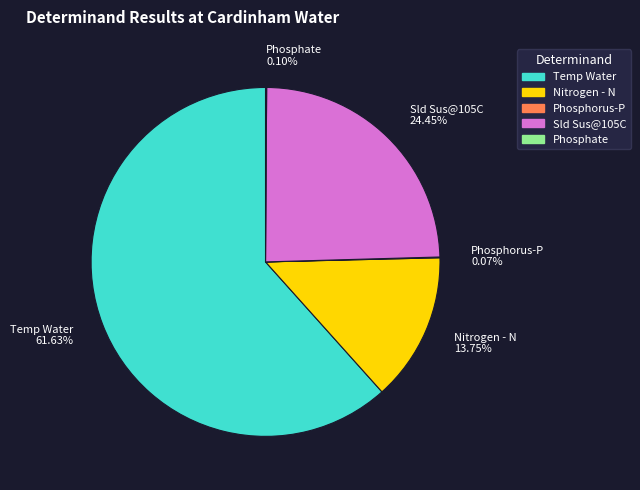

Is there any slice that represents more than half of the pie?

Yes